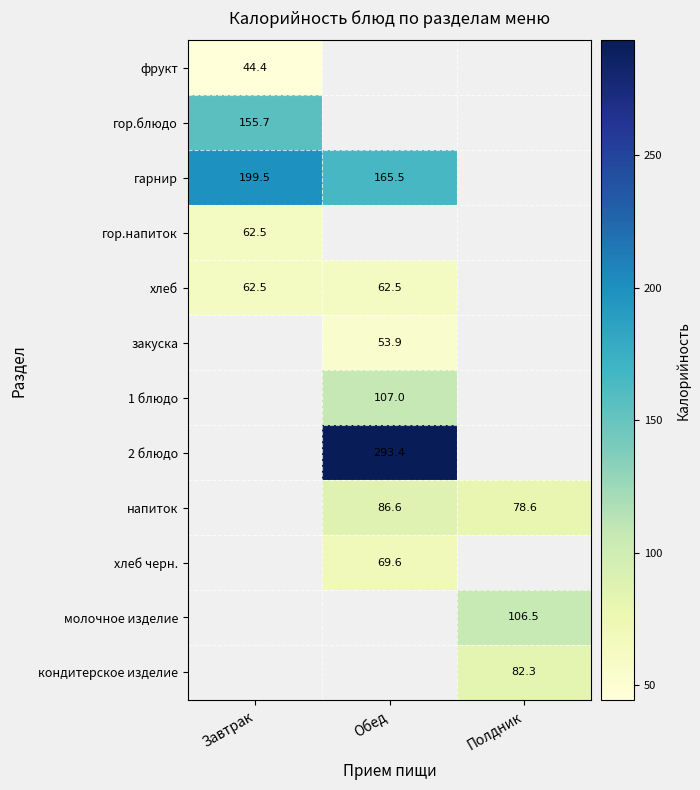

What is the sum of the напиток values at Обед and Полдник?

165.2